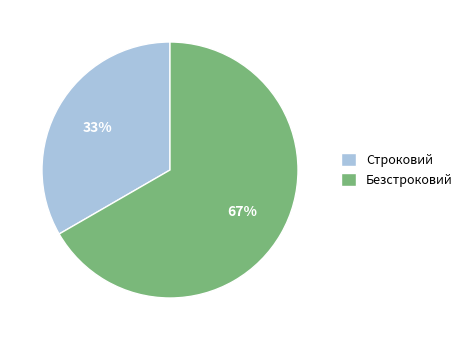

To the nearest percent, what is the average slice percentage?

50%